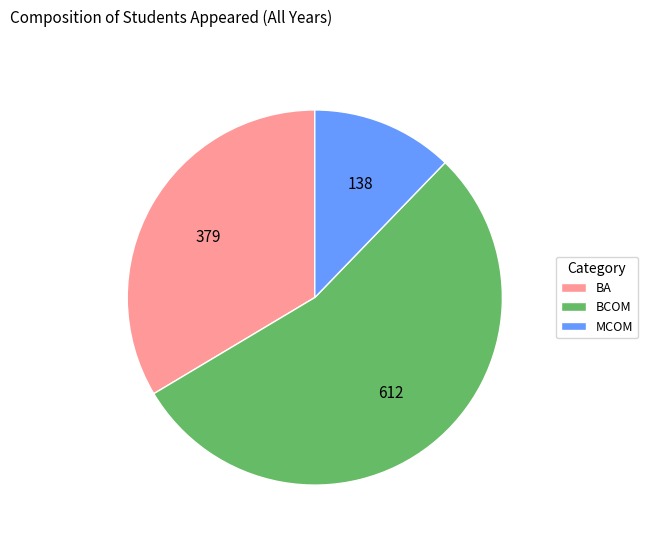

Which has a higher value, BCOM or BA?

BCOM